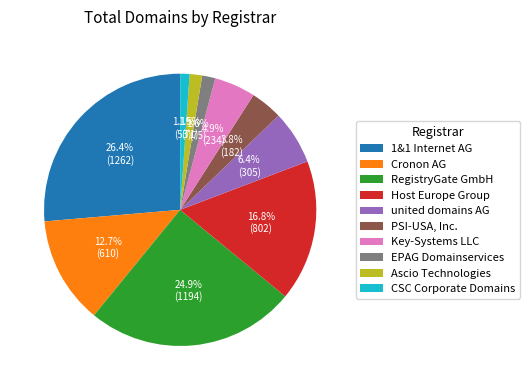

Which slice is the largest?

1&1 Internet AG